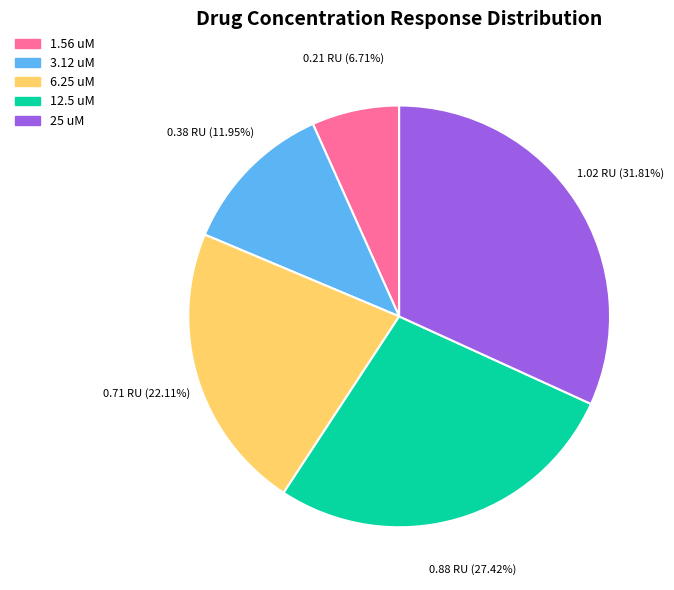

Rank the categories by value from lowest to highest.

1.56 uM, 3.12 uM, 6.25 uM, 12.5 uM, 25 uM